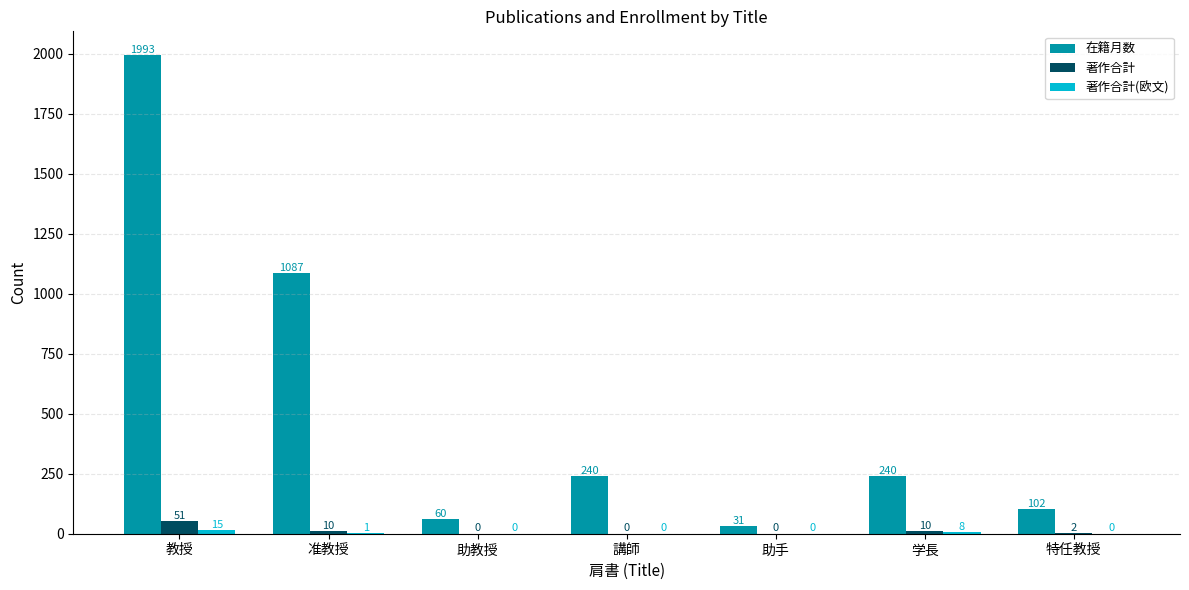

Is the value of 在籍月数 at 准教授 greater than the value of 著作合計 at 特任教授?

Yes